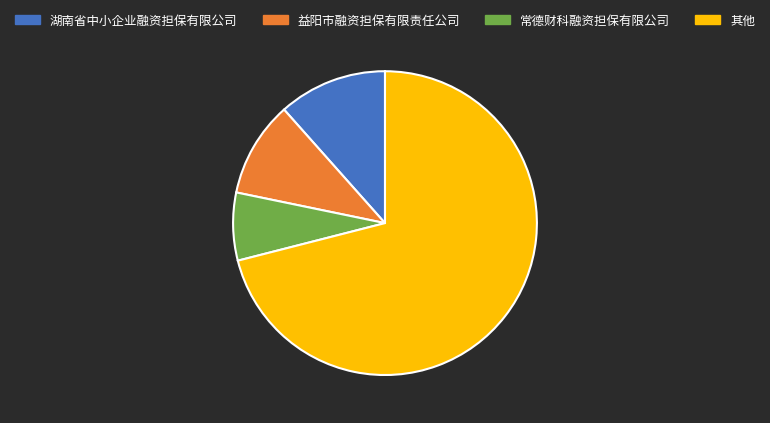

Approximately how many times larger is the value at 常德财科融资担保有限公司 compared to 湖南省中小企业融资担保有限公司?

0.6